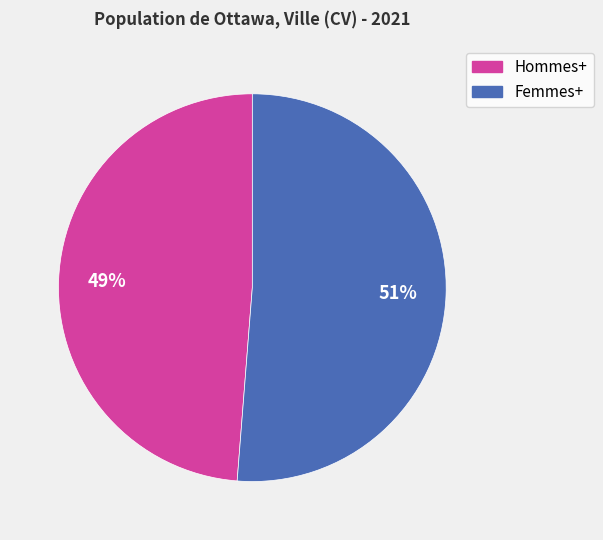

Count the number of slices in the pie.

2